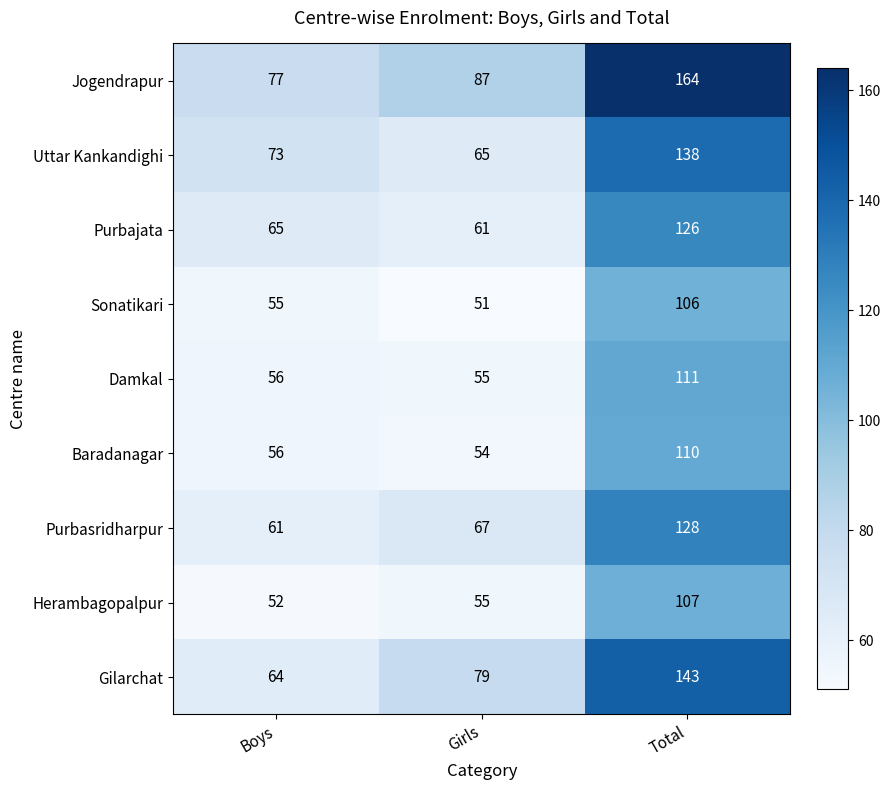

Is it true that Purbasridharpur equals 67 at Girls?

True